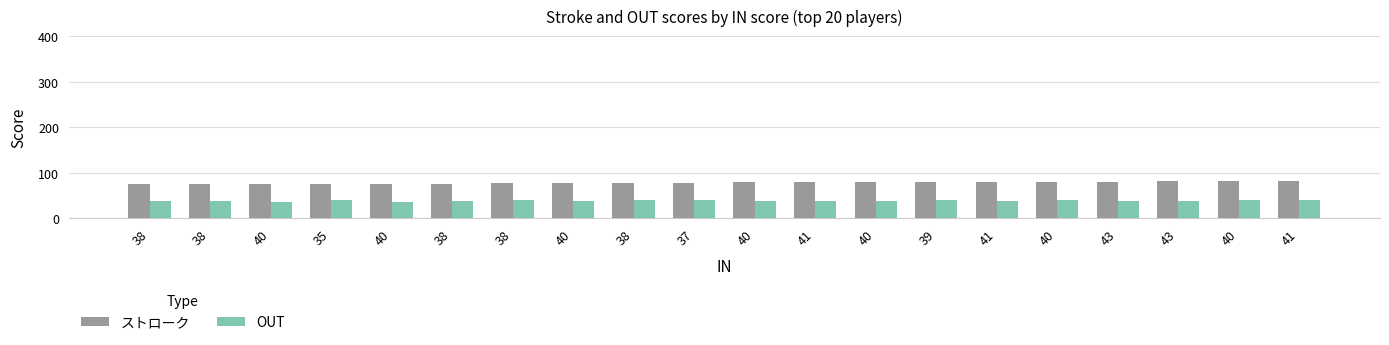

At 37, list the series in order from largest to smallest.

ストローク, OUT